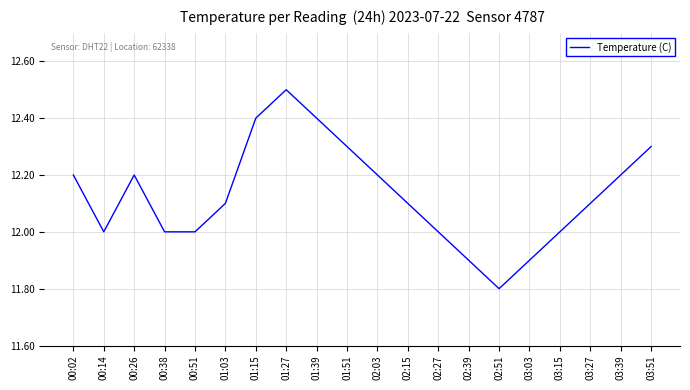

Reading left to right, transcribe all the data shown in this chart.

12.2	12.0	12.2	12.0	12.0	12.1	12.4	12.5	12.4	12.3	12.2	12.1	12.0	11.9	11.8	11.9	12.0	12.1	12.2	12.3